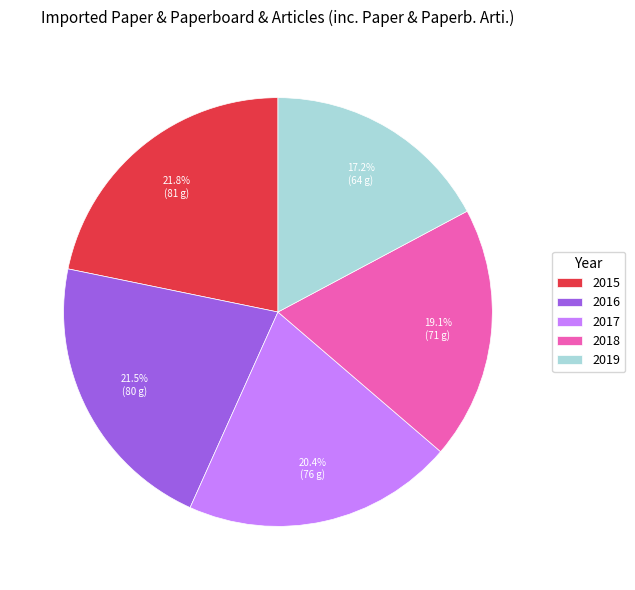

Between 2017 and 2015, which is larger?

2015